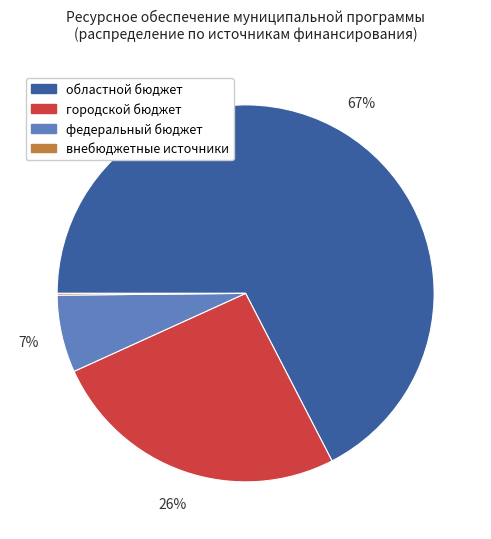

What is the largest slice in the pie chart?

областной бюджет